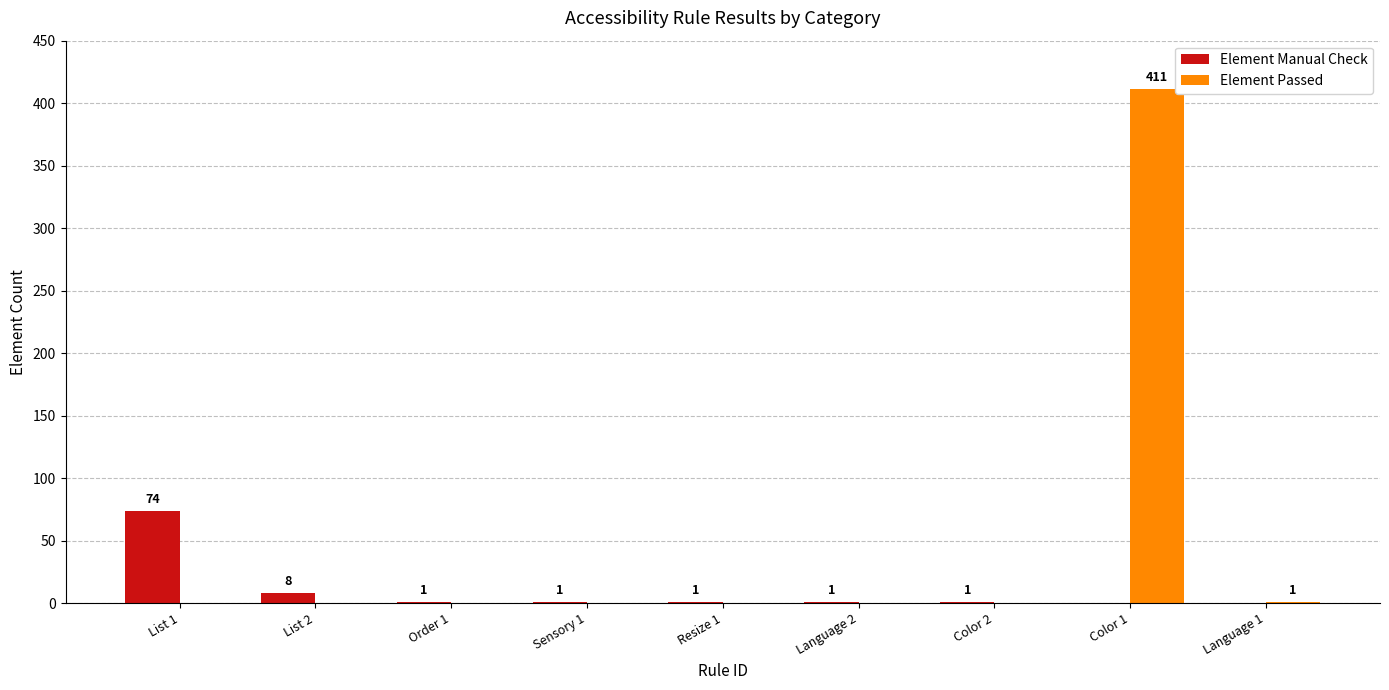

The value of Element Passed at Language 2 is 139. True or false?

False